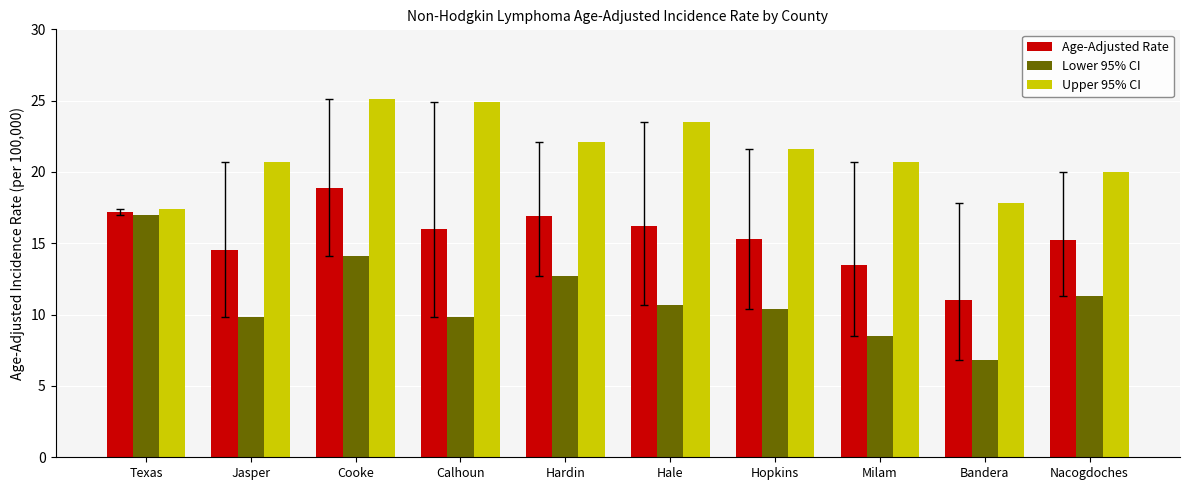

How many bars are there in total?

30